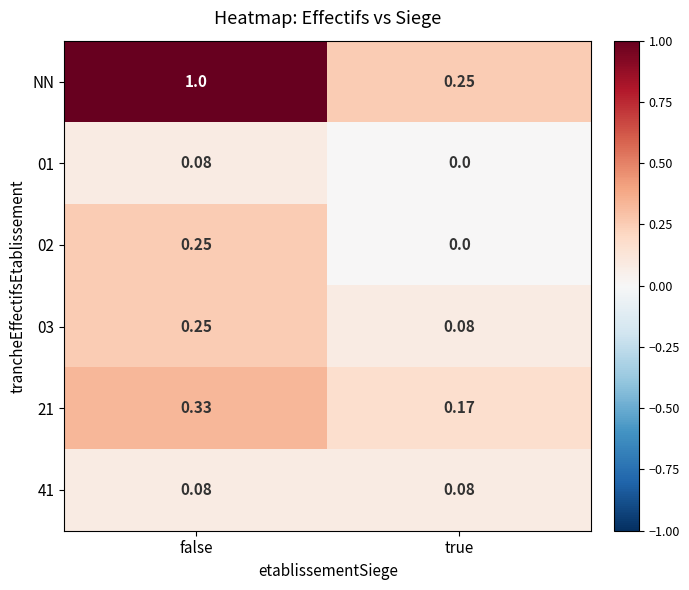

Which label corresponds to the largest value in the chart?

false